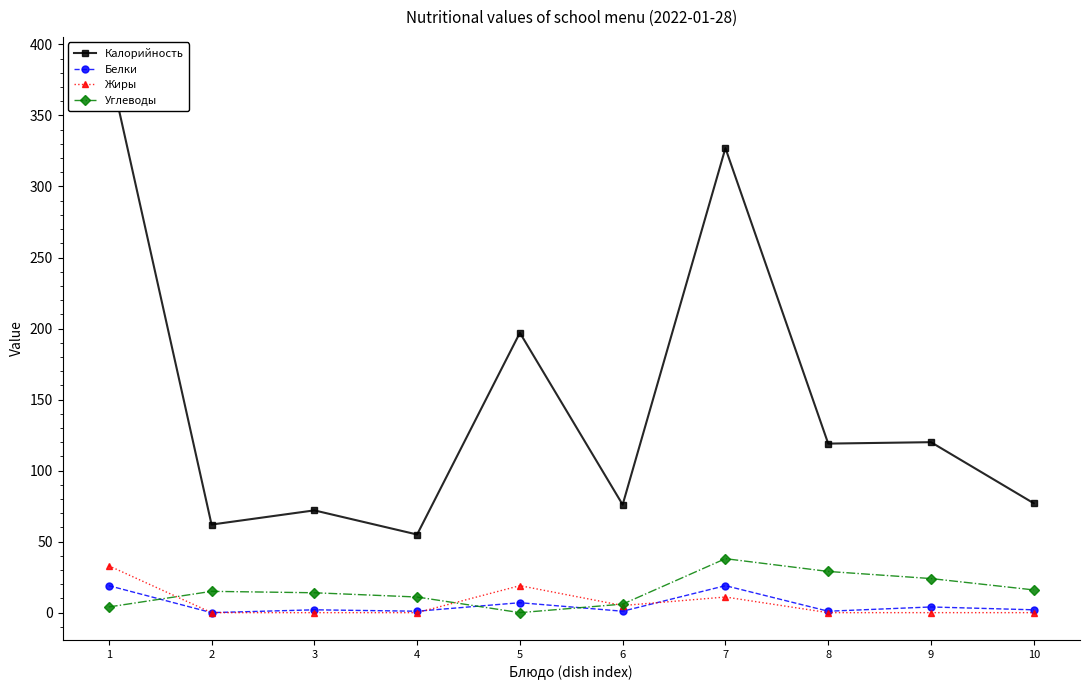

Which category has the lowest value across all series?

2